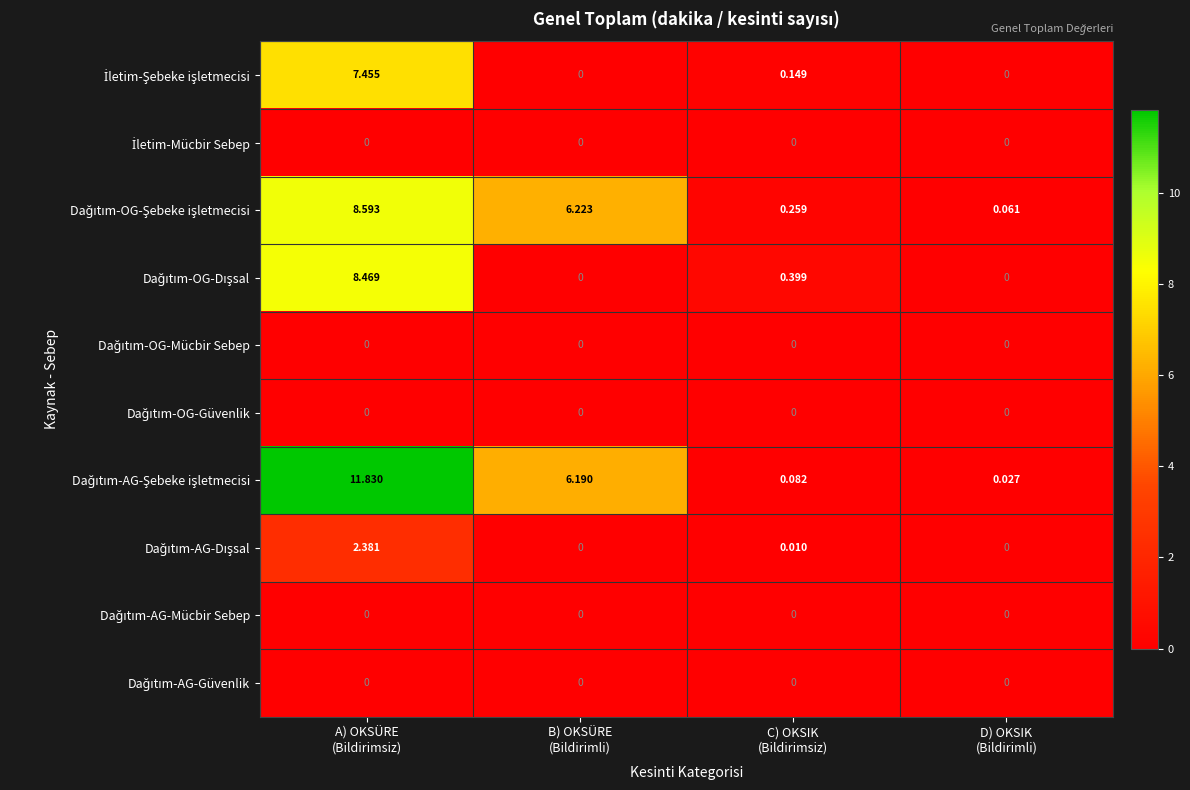

Which series has the largest total across all categories?

Dağıtım-AG-Şebeke işletmecisi